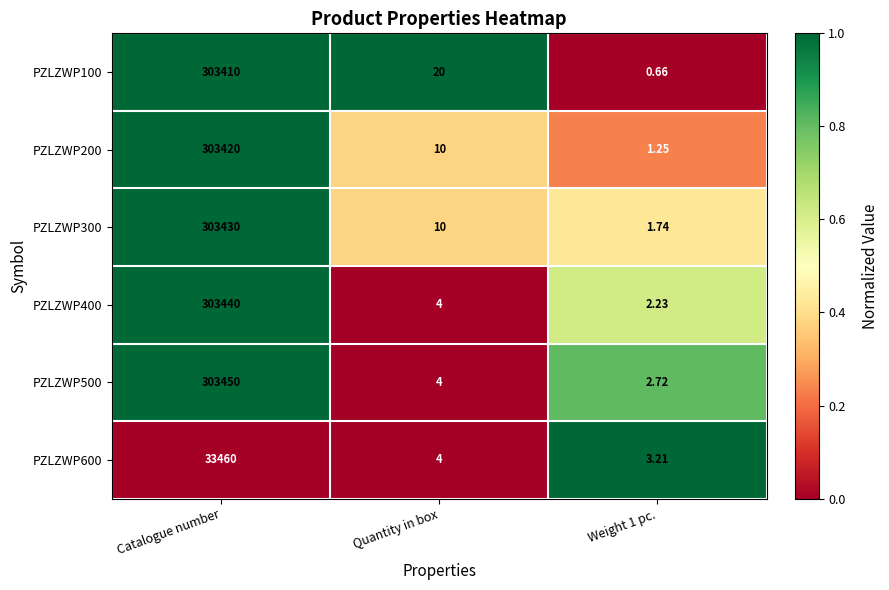

Where does the PZLZWP400 series first go above 4?

Catalogue number